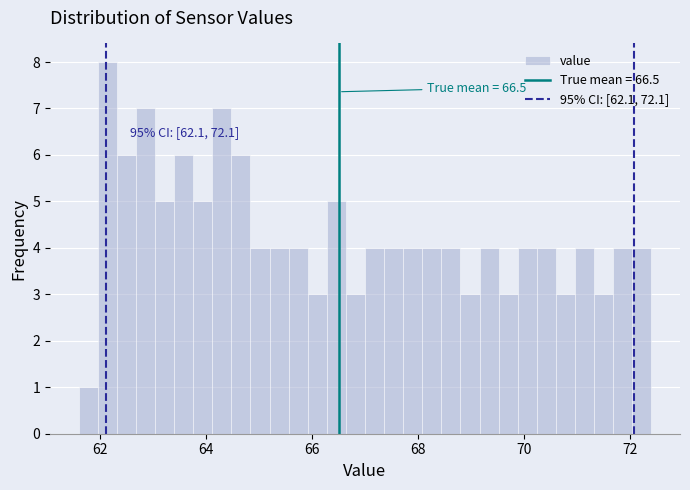

Around what value on the x-axis is the tallest bar? Give the approximate position of its centre, as read against the axis.

62.2